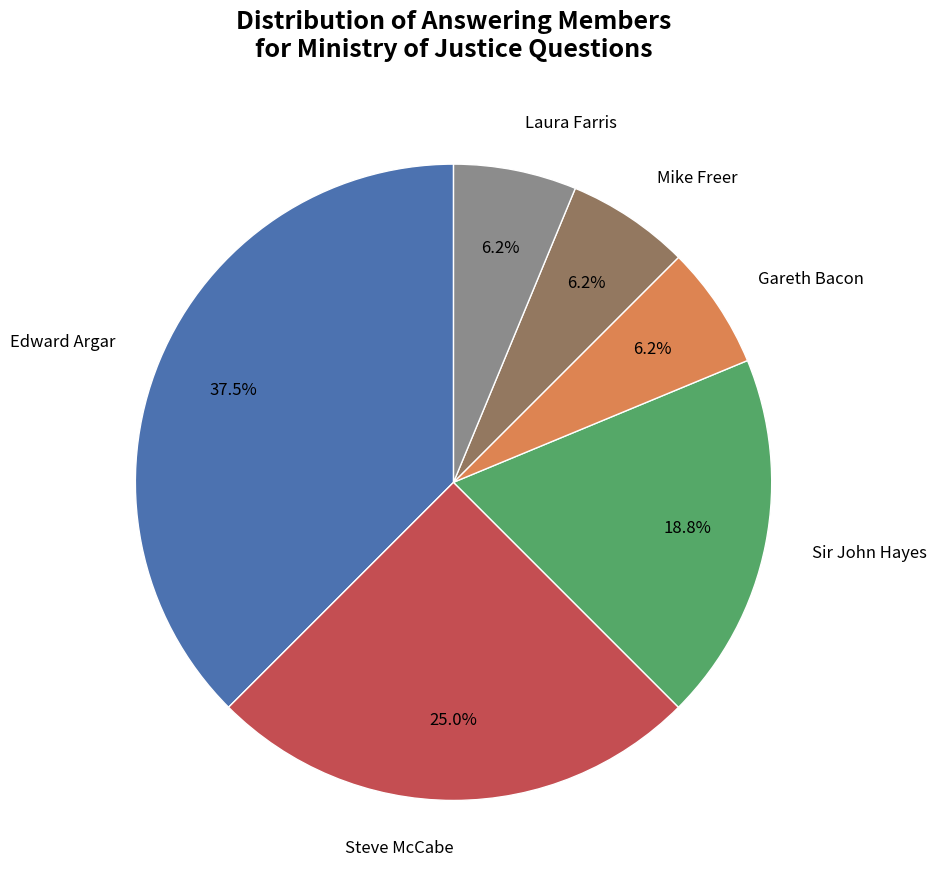

Does any single category account for the majority?

No